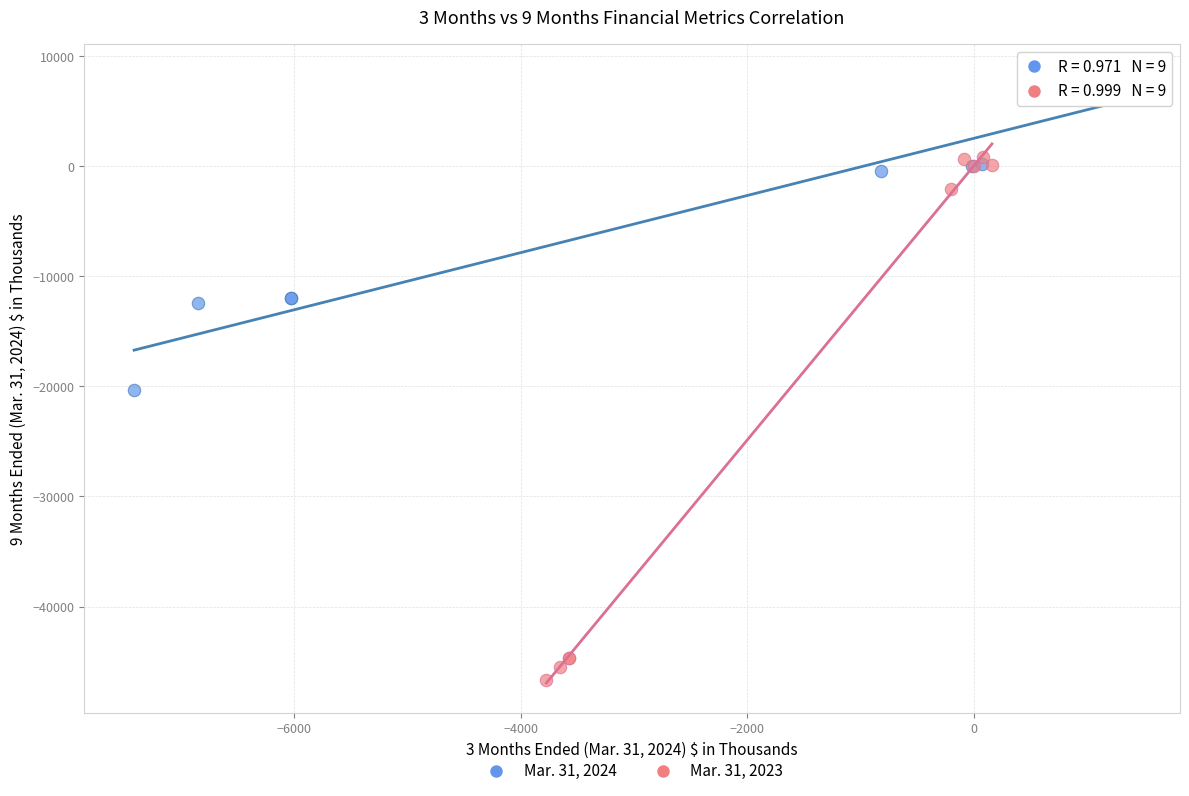

Which series contains the lowest Y value?

Mar. 31, 2023